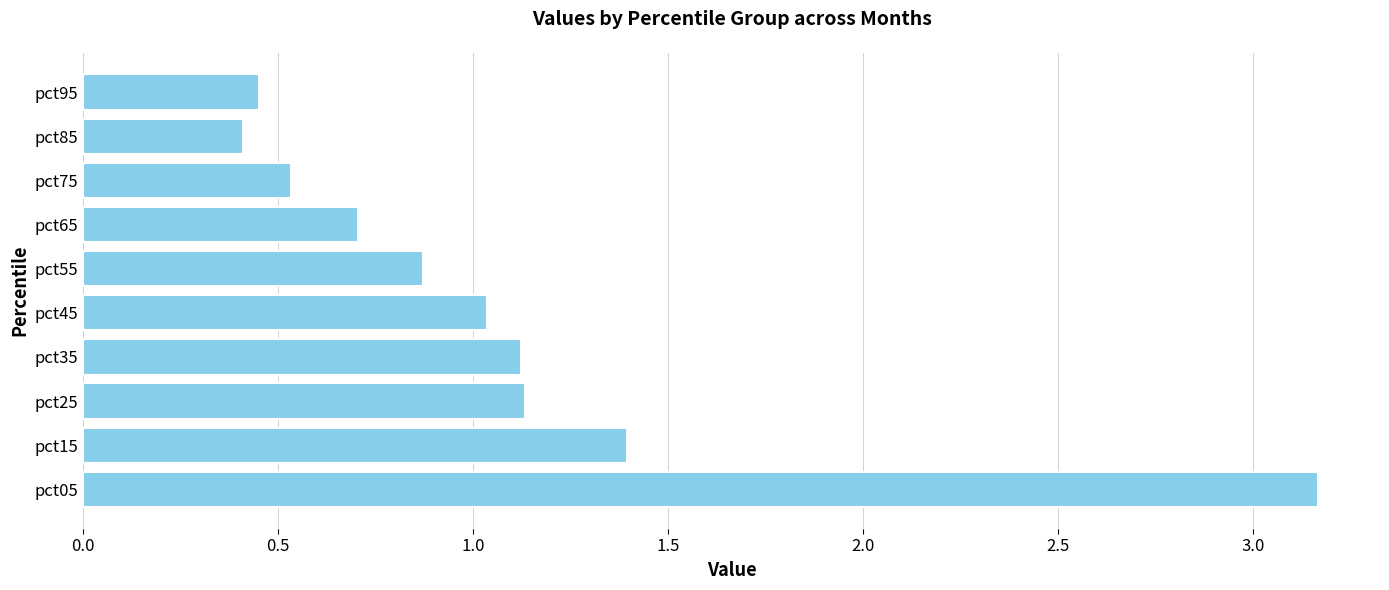

Where is the data nearest to the value 1?

pct45